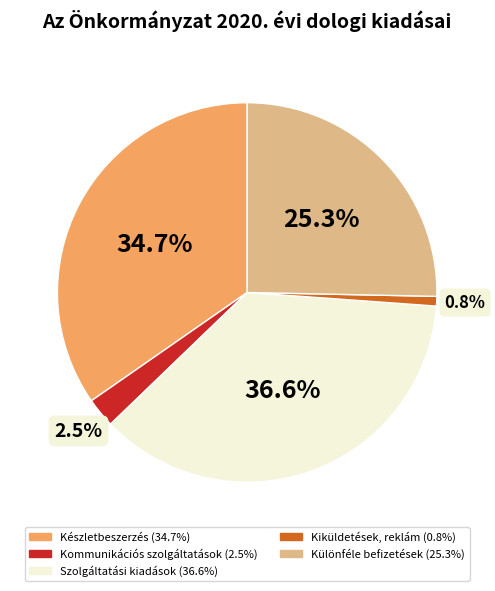

To the nearest percent, what portion does Kiküldetések, reklám represent?

1%